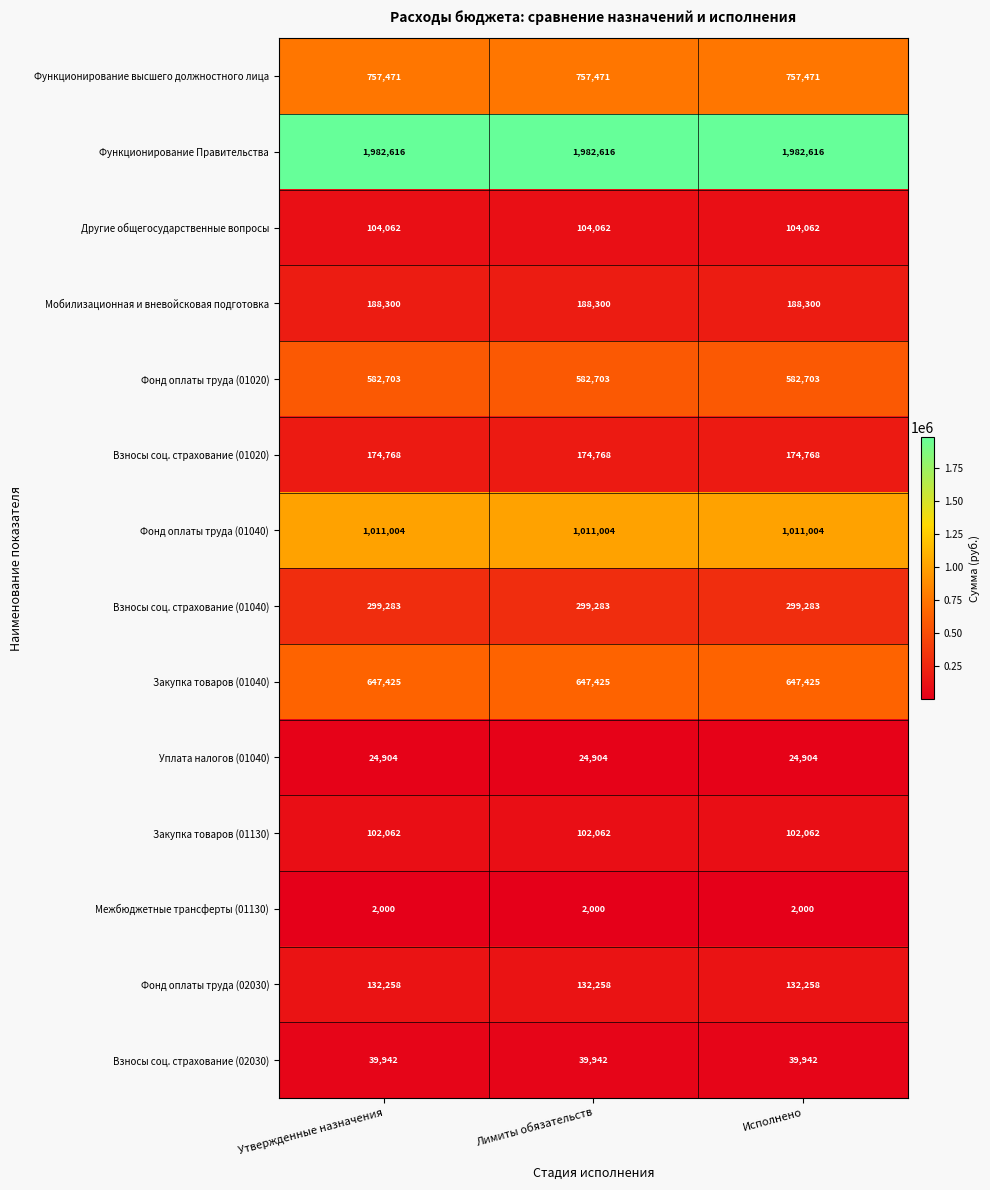

What is the difference between the highest and lowest values at Исполнено?

1980616